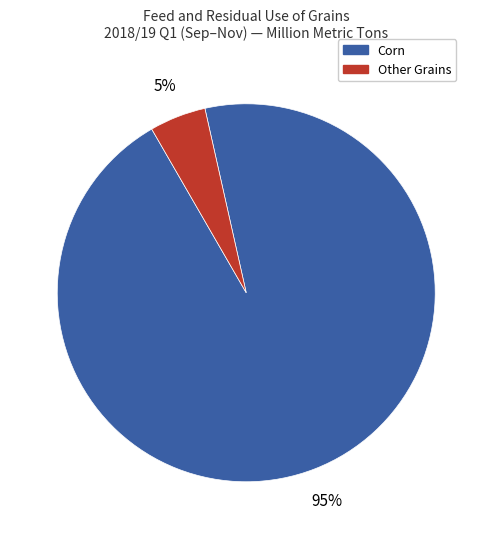

To the nearest percent, what is the average slice percentage?

50%